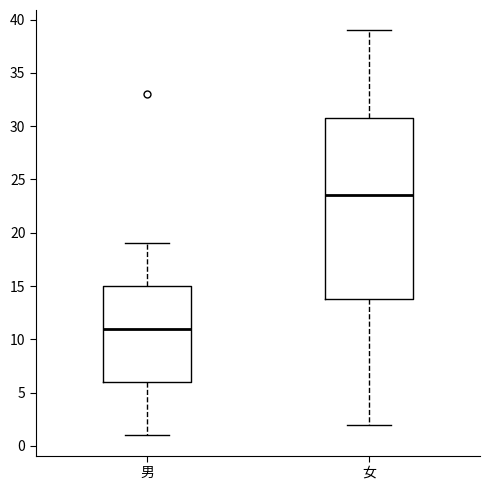

Which box has the lowest median line?

男